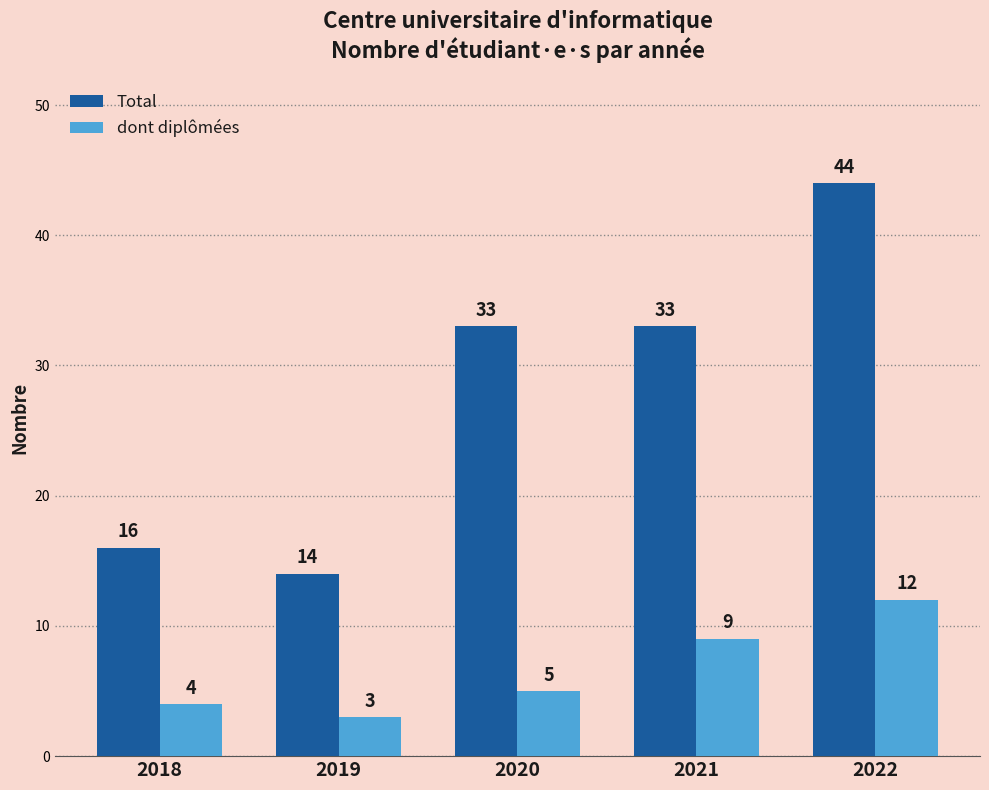

What are all the series names shown in the legend?

Total, dont diplômées